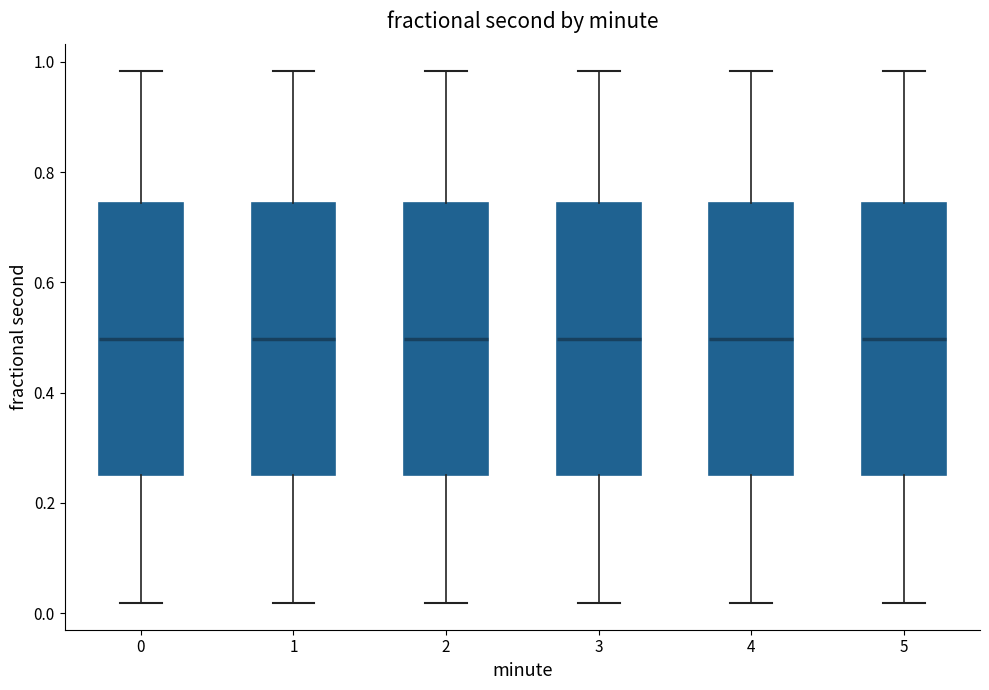

Where is the lower edge of the box at x = 3 on the y-axis? The values are not printed on the chart, so give them approximately, as read against the axis.

0.24